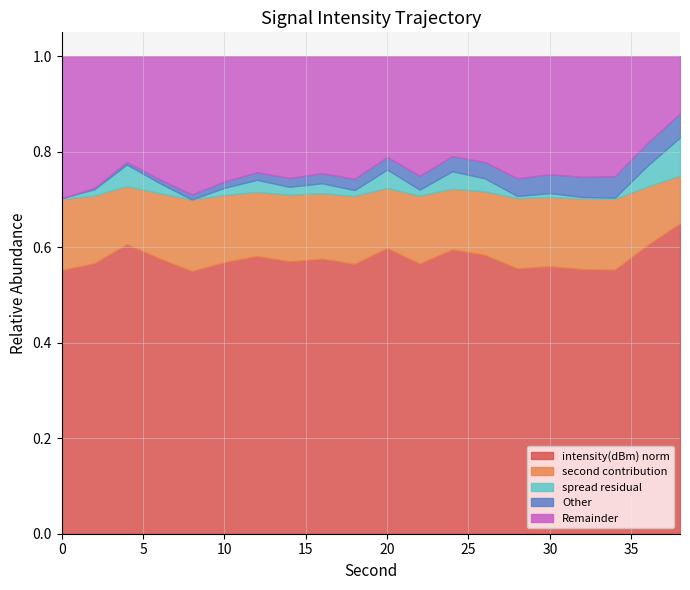

True or false: intensity(dBm) has a value of -137.0 at 24.

True